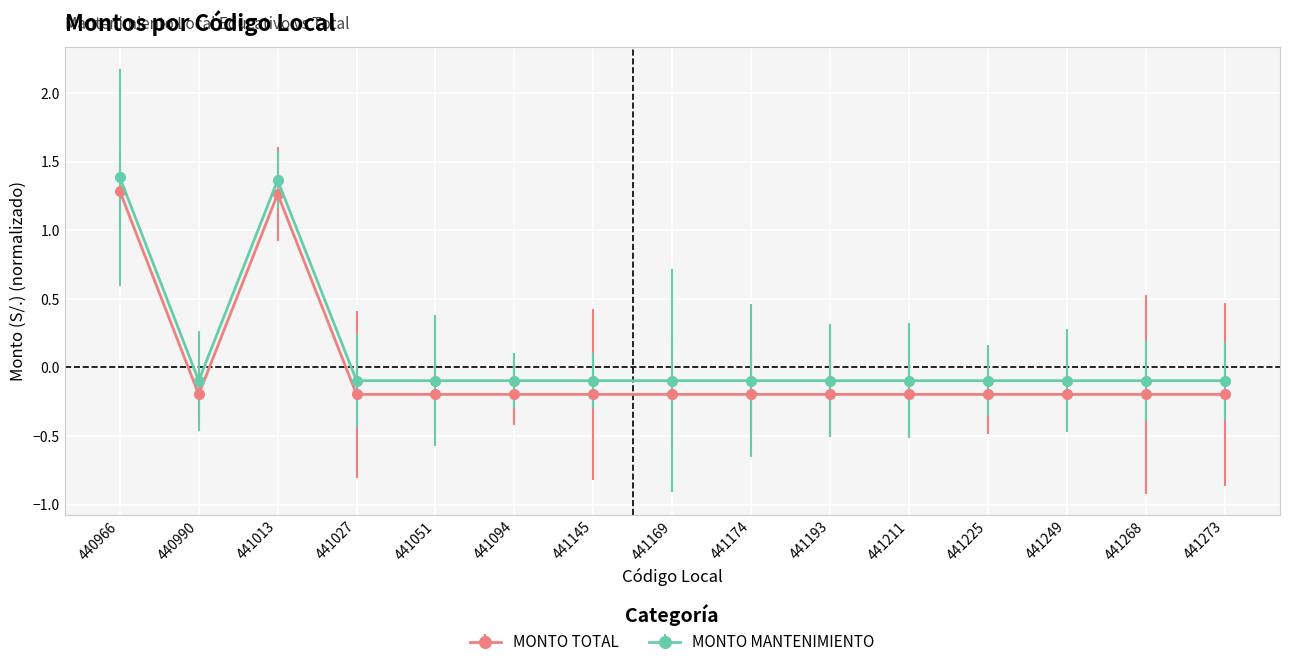

What is the value of the MONTO MANTENIMIENTO point at the 7th from the left?

-0.1